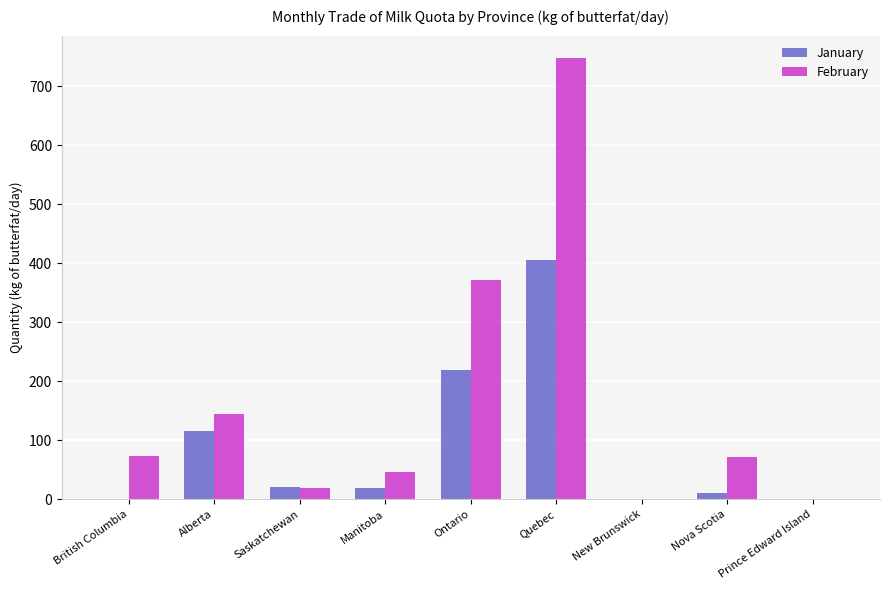

What is the greatest value displayed?

748.5